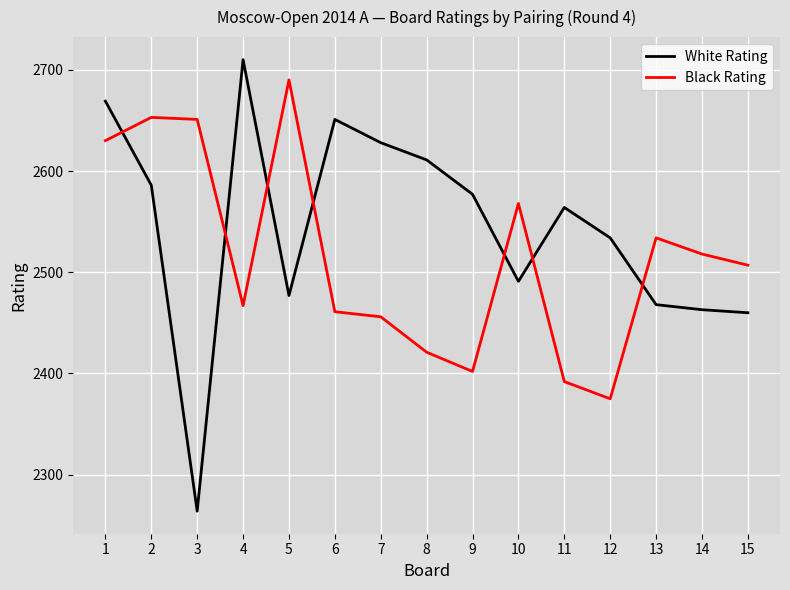

What is the sum of all White Rating values?

38153